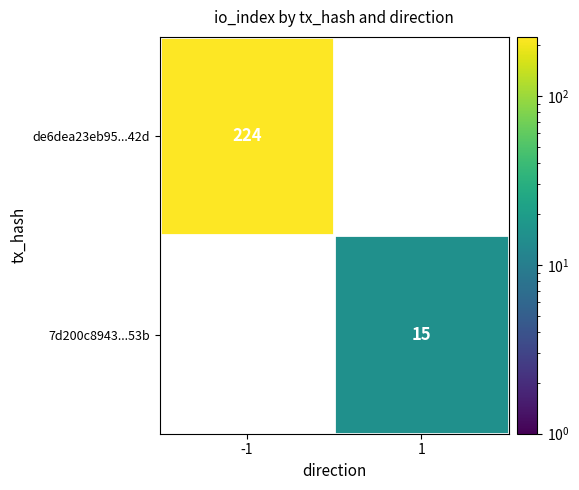

The value of de6dea23eb95...42d at -1 is 224. True or false?

True